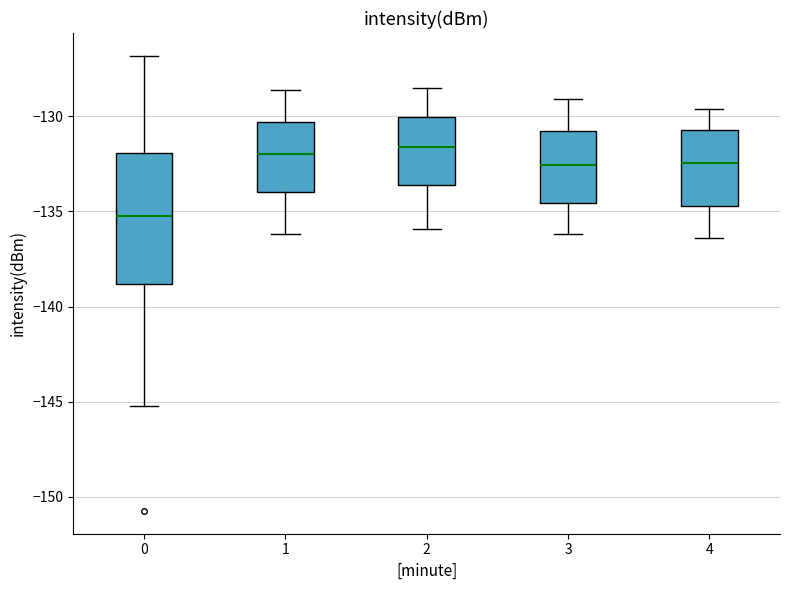

Which box's median line is the lowest?

0